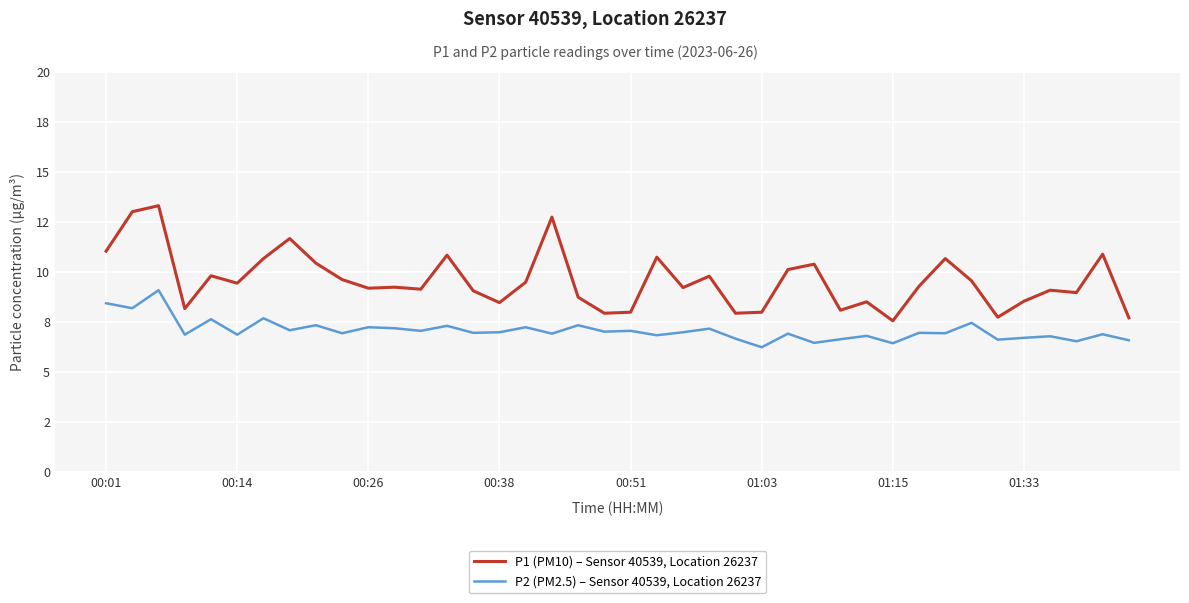

What are all the series names shown in the legend?

P1 (PM10) – Sensor 40539, Location 26237, P2 (PM2.5) – Sensor 40539, Location 26237